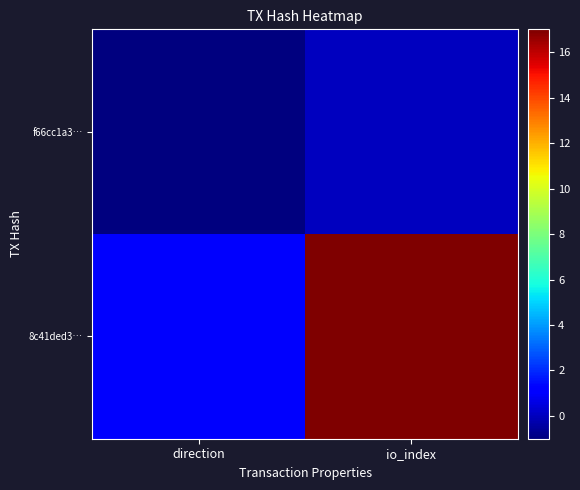

List the series in order of their overall mean, highest first.

8c41ded3…, f66cc1a3…